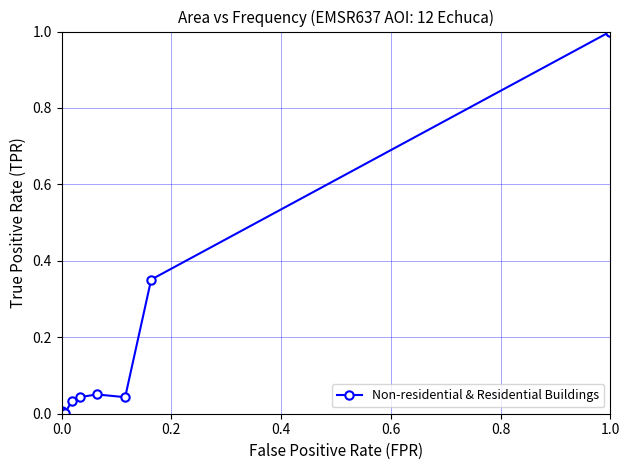

True or false: there are more than 0 points higher than both neighbors.

True